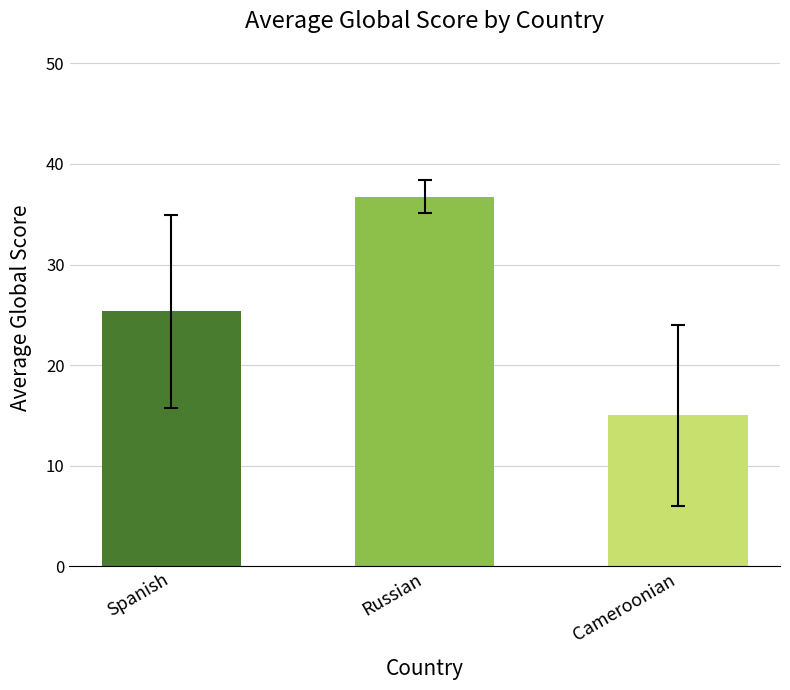

Reading left to right, list all the values displayed in this chart.

Spanish=25.3	Russian=36.8	Cameroonian=15.0